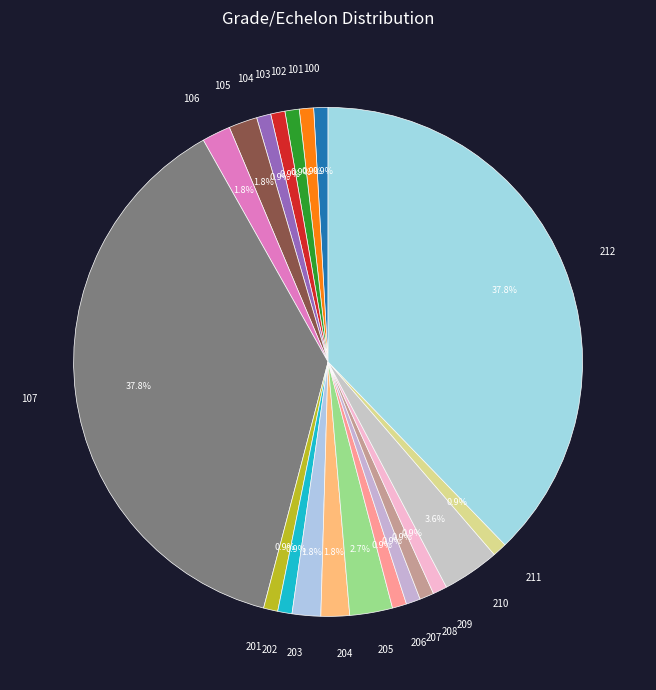

To the nearest percent, what percentage of the pie is 202?

1%